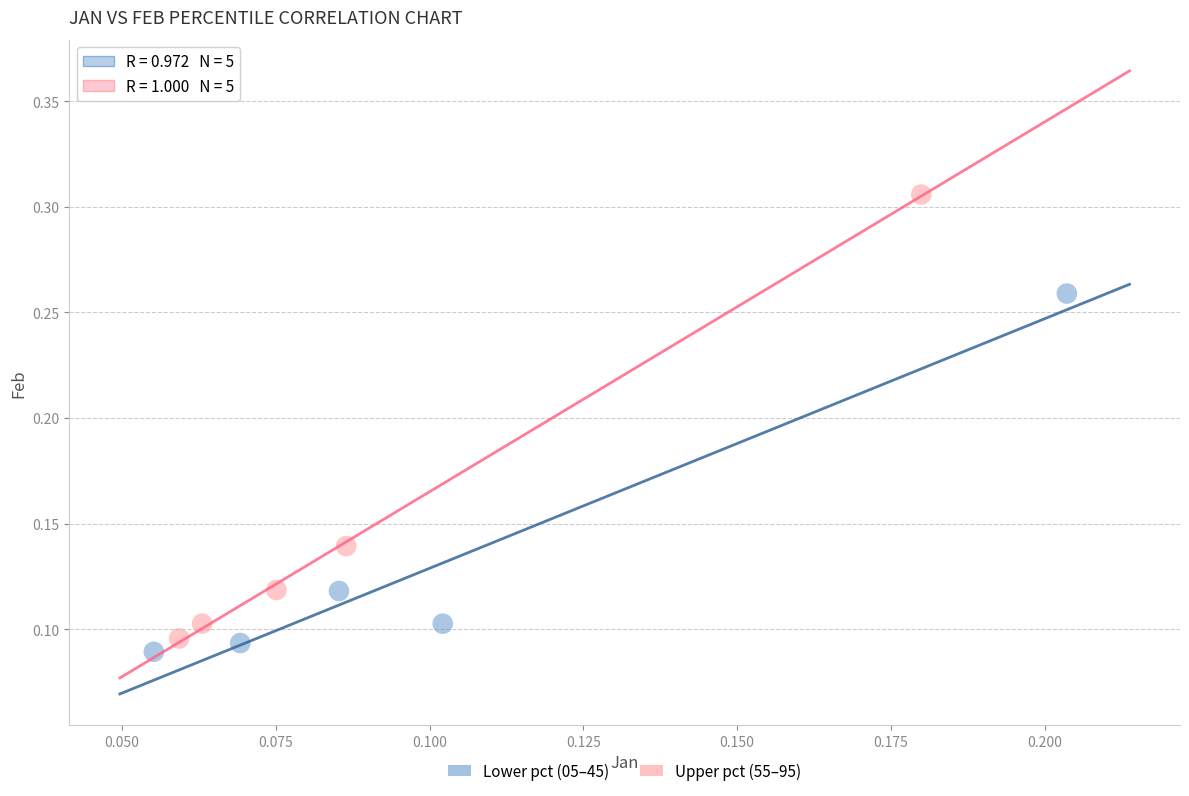

Which series contains the highest Y value?

Upper pct (55–95)